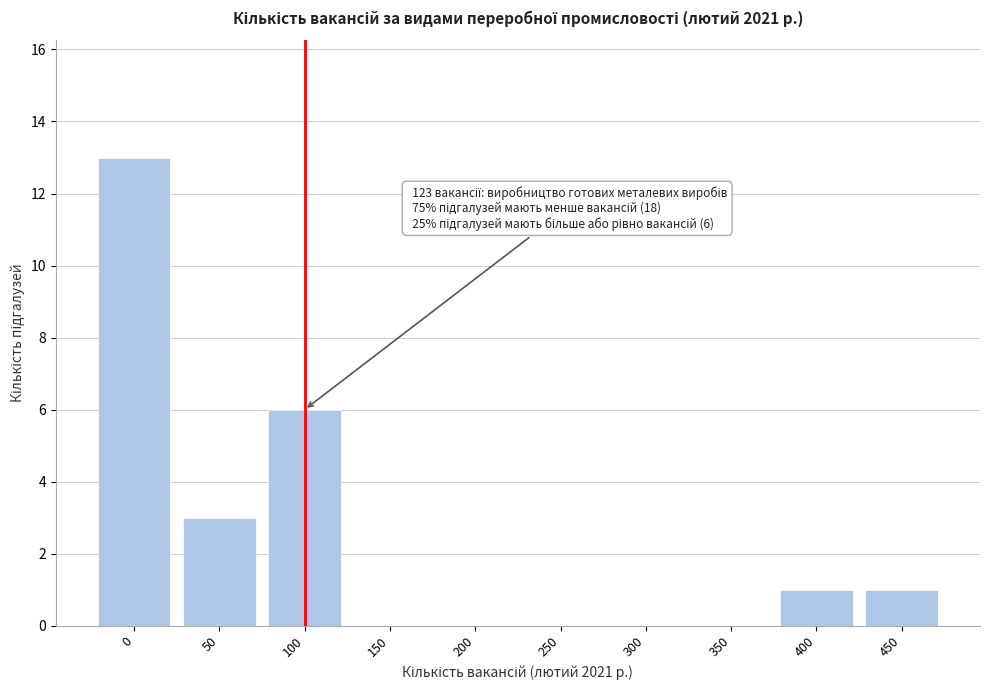

Reading left to right, extract all data points from this chart.

0=13	50=3	100=6	150=0	200=0	250=0	300=0	350=0	400=1	450=1